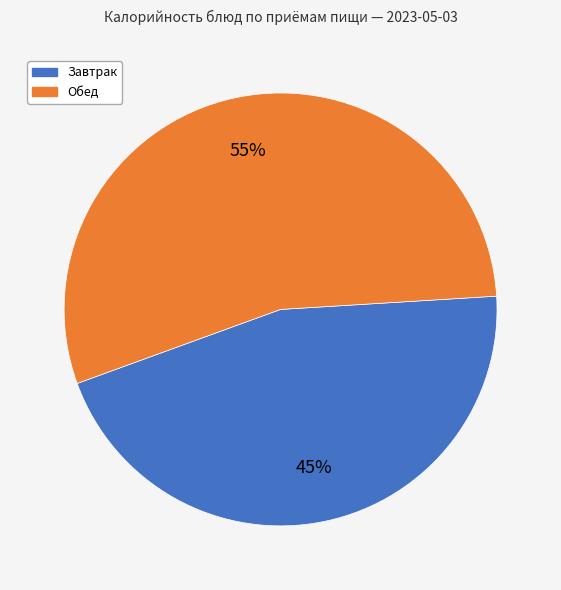

To the nearest percent, what is the average slice percentage?

50%